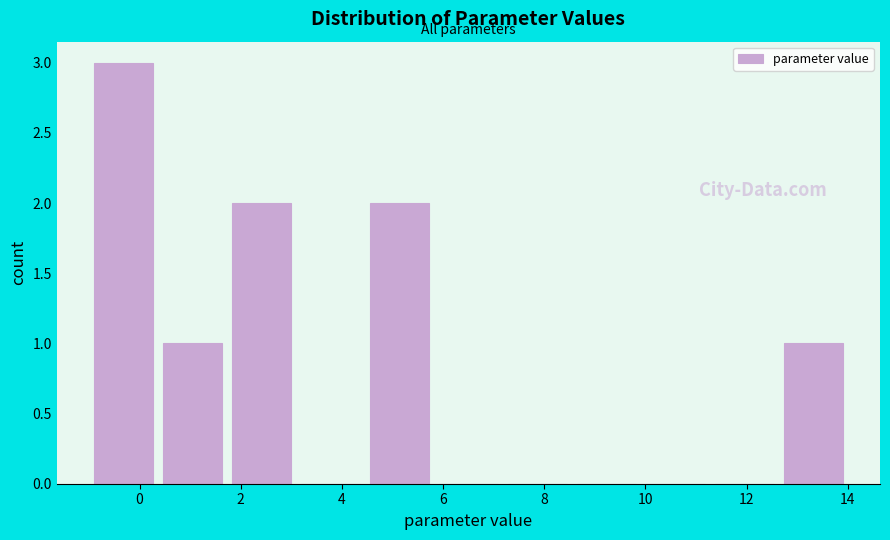

Reading left to right, list every bar in this chart as the range it spans on the x-axis followed by its height. Neither the bar edges nor the heights are printed on the chart, so give them approximately, as read against the axes.

-1.0 to 0.4: 3
0.4 to 1.8: 1
1.8 to 3.0: 2
3.0 to 4.4: 0
4.4 to 5.8: 2
5.8 to 7.2: 0
7.2 to 8.6: 0
8.6 to 10.0: 0
10.0 to 11.2: 0
11.2 to 12.6: 0
12.6 to 14.0: 1